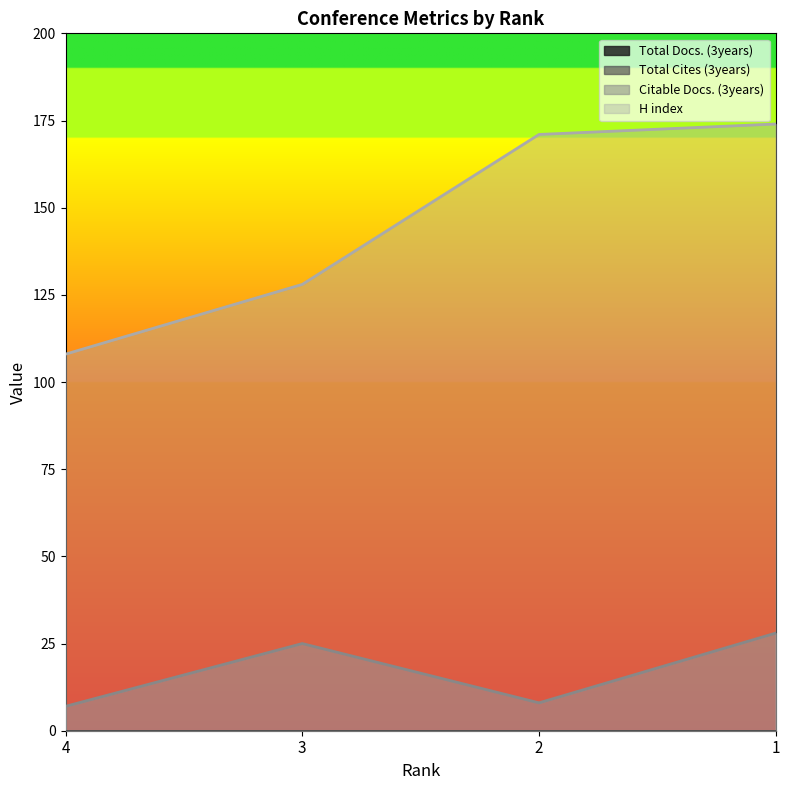

Does the chart display data point markers on the line(s)?

No